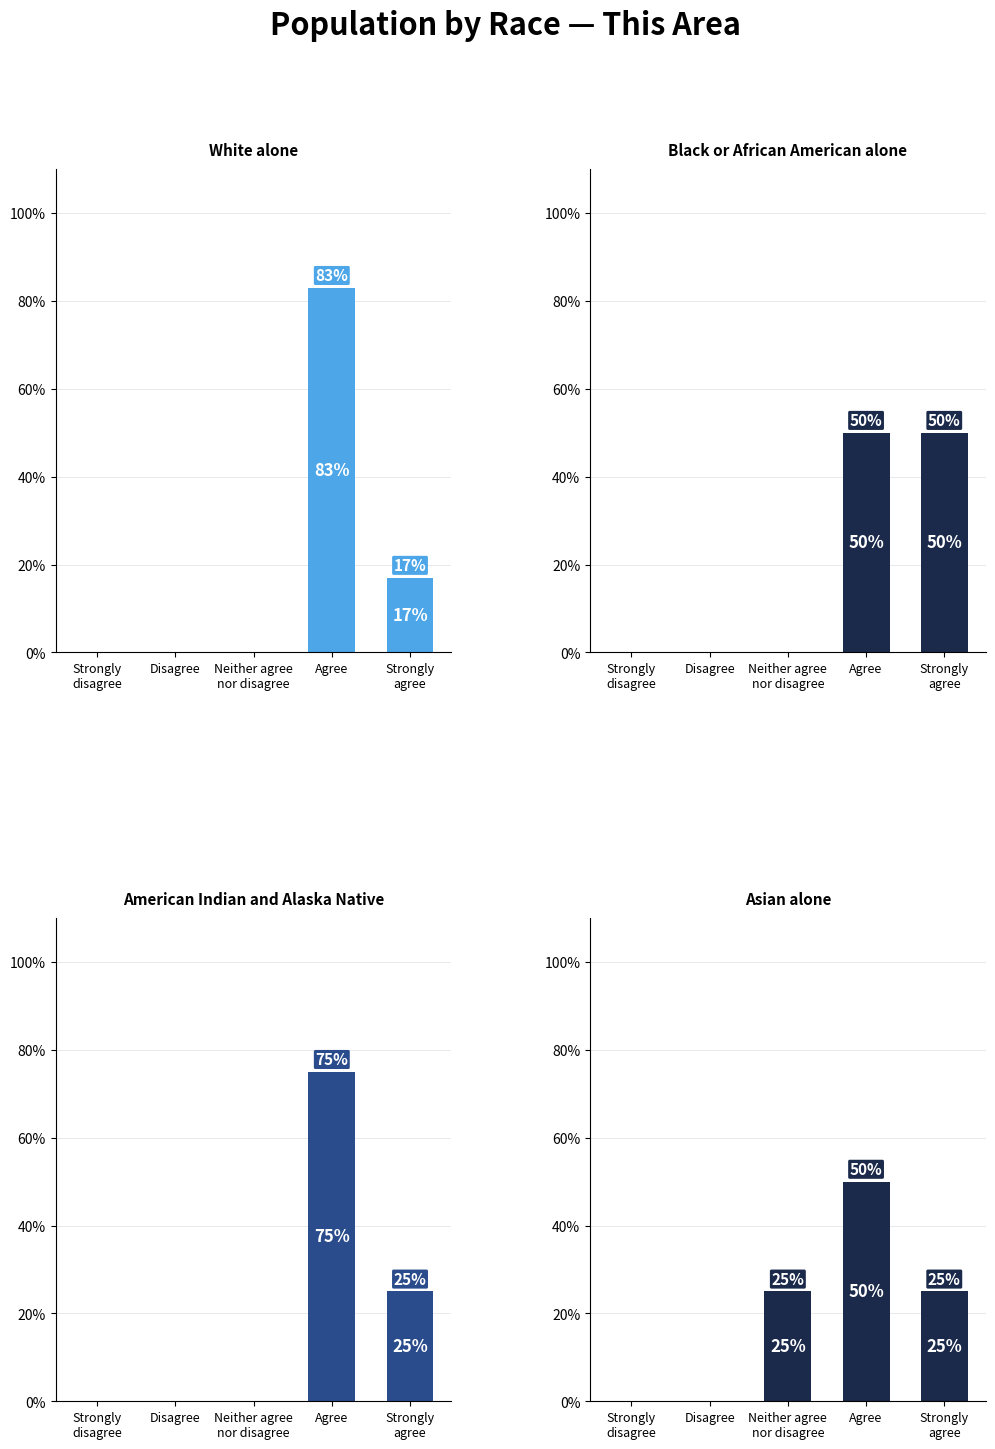

What is the value of the White alone bar at the 4th from the left?

83